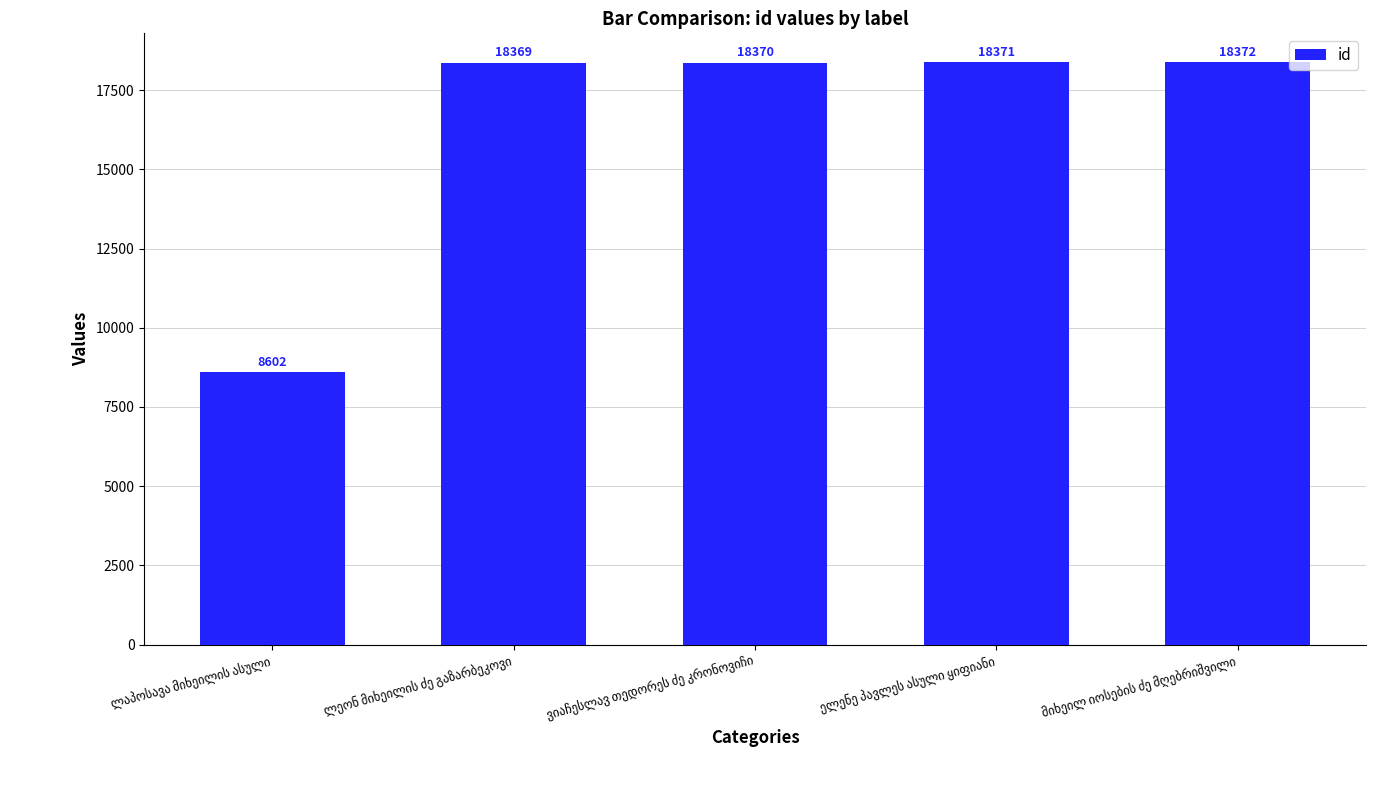

What is the sum of all values?

82084